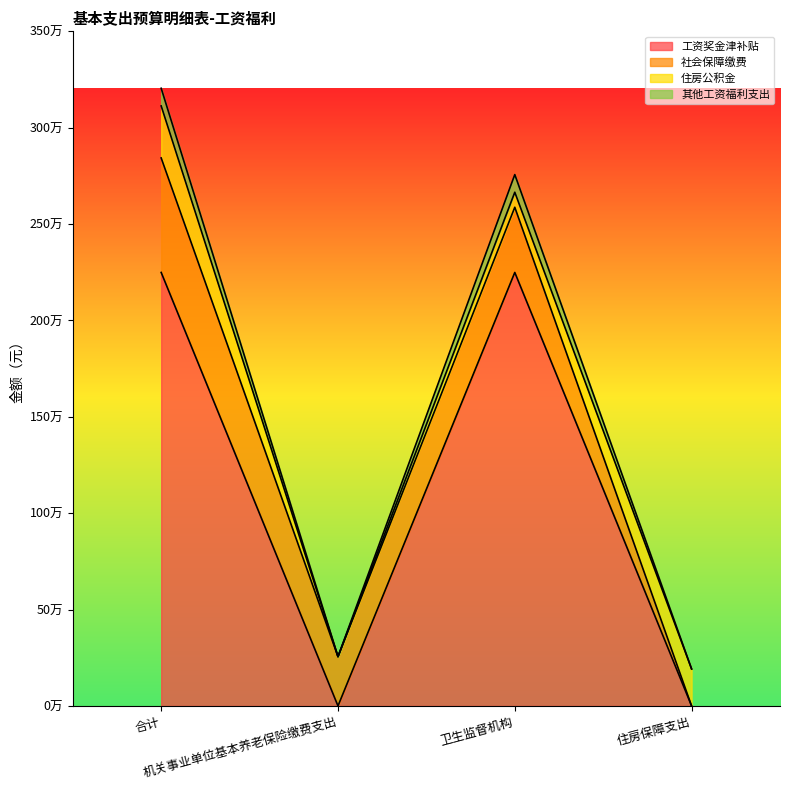

True or false: 工资奖金津补贴 has a value of 2249085.0 at 合计.

True